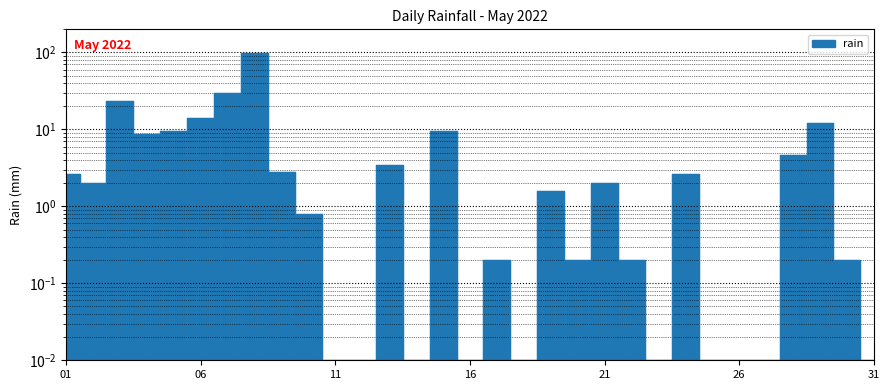

How many distinct data groups are displayed?

1